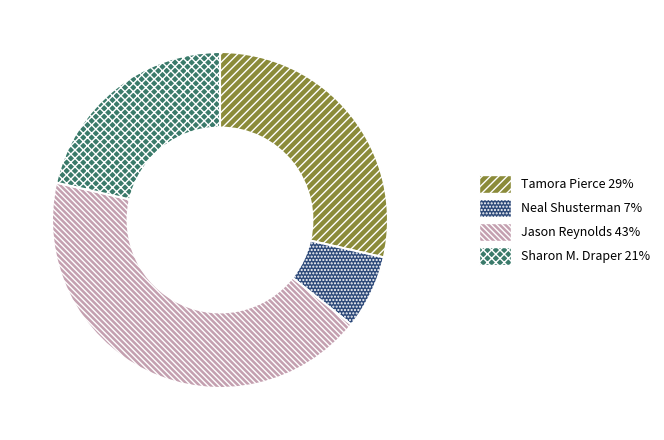

Combined, do Jason Reynolds and Sharon M. Draper account for over 50%?

Yes